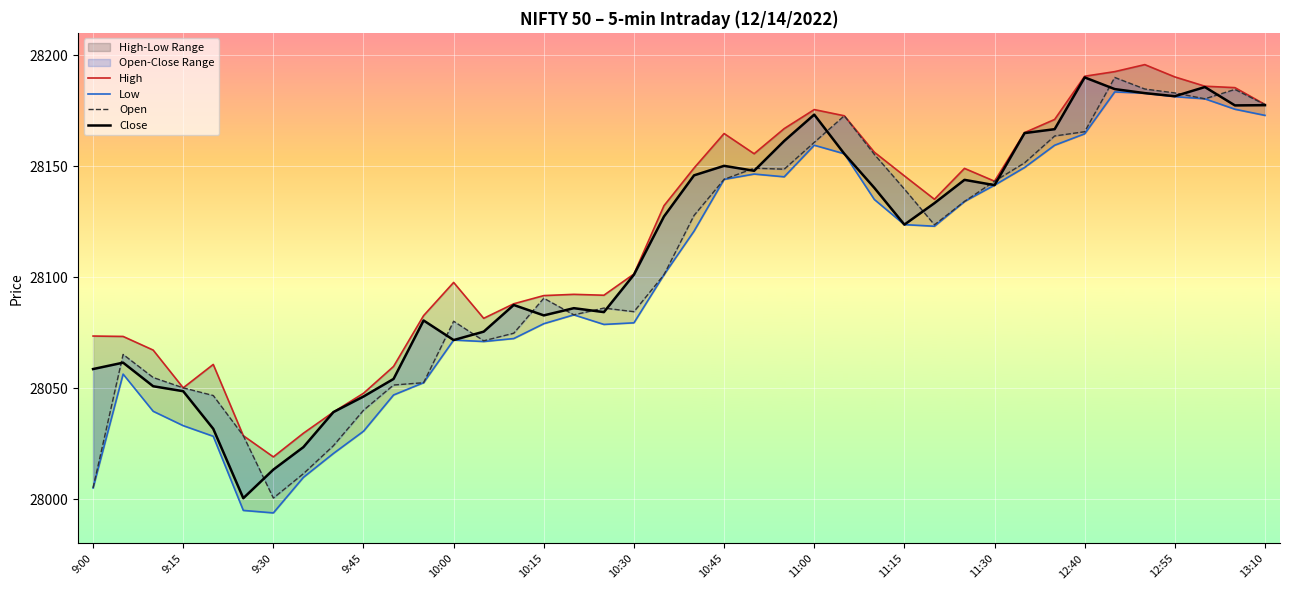

Is it true that High equals 28171.0 at 32?

True